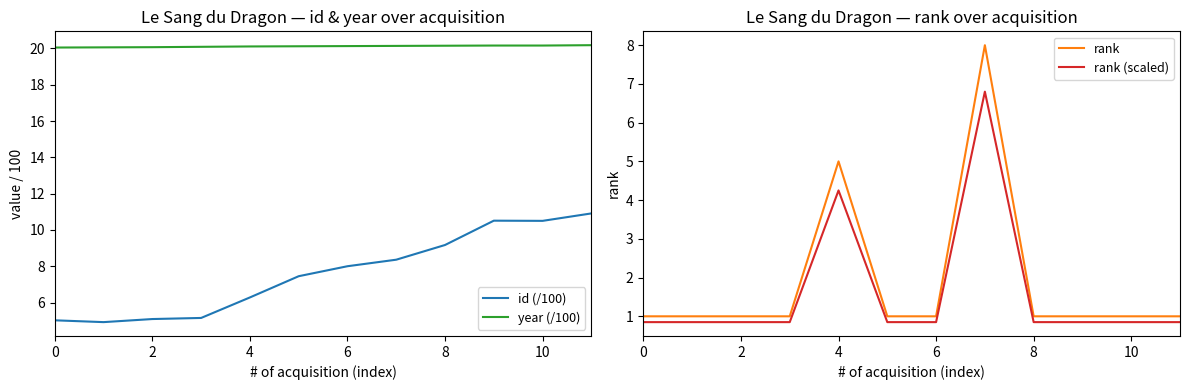

What are all the series names shown in the legend?

id (/100), year (/100), rank, rank (scaled)